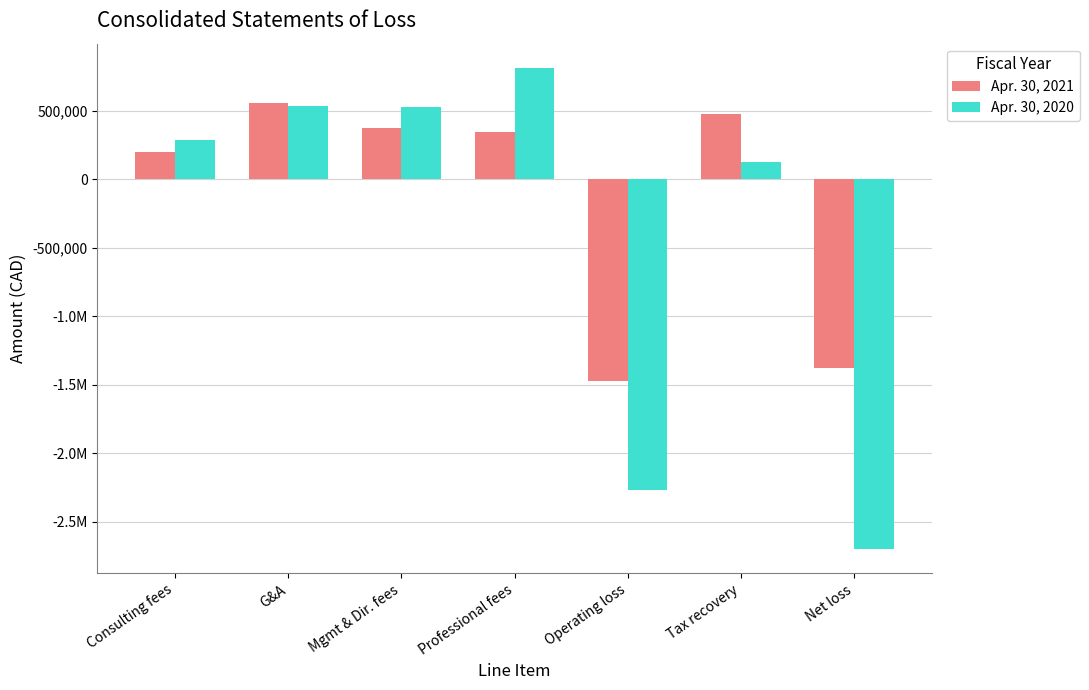

Are the bars grouped side by side (vs. stacked)?

Yes